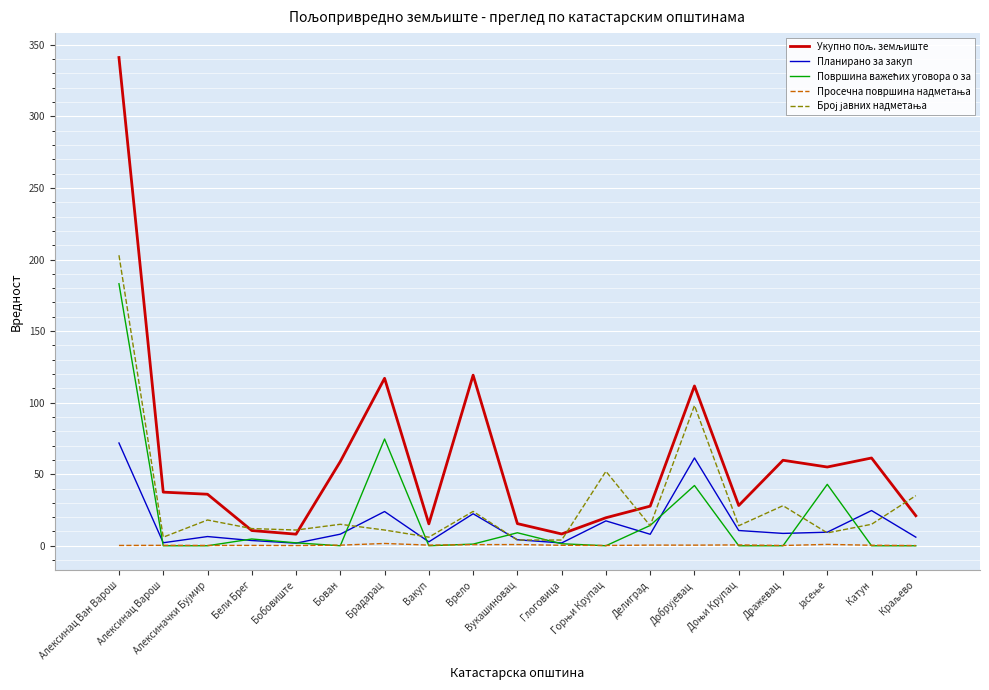

What is the maximum value shown in the chart?

341.1